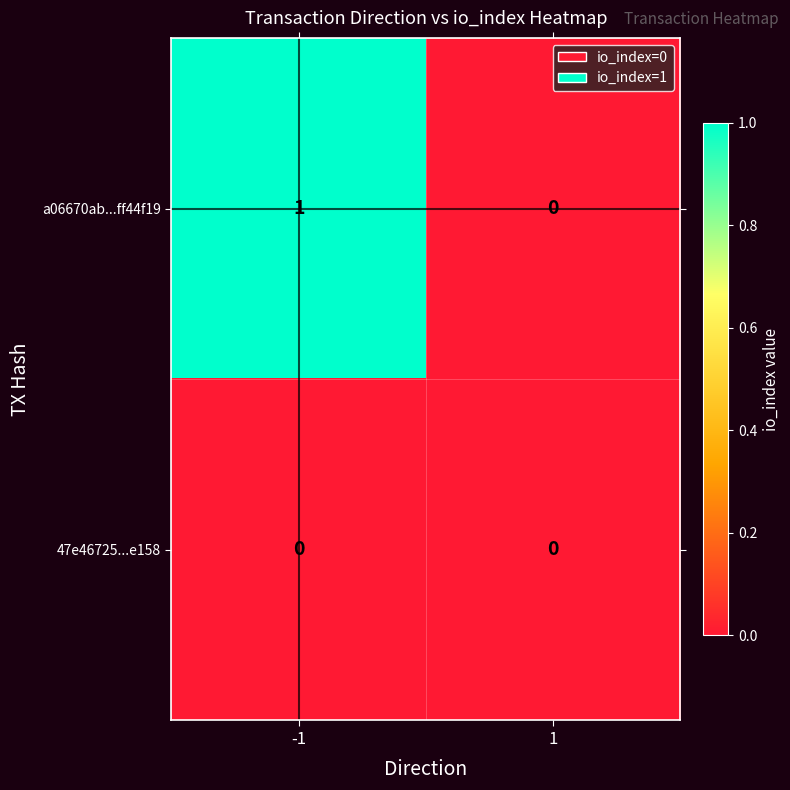

How many distinct data groups are displayed?

2